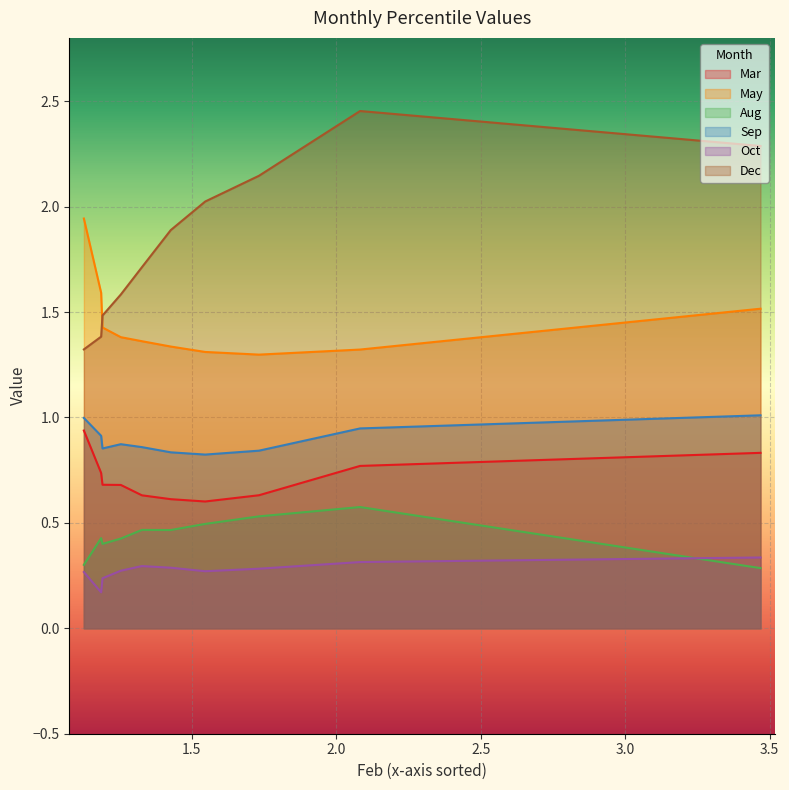

Reading right to left, extract all data points from this chart.

Mar: pct95=0.9	pct85=0.7	pct75=0.7	pct65=0.7	pct55=0.6	pct45=0.6	pct35=0.6	pct25=0.6	pct15=0.8	pct05=0.8
May: pct95=1.9	pct85=1.6	pct75=1.4	pct65=1.4	pct55=1.4	pct45=1.3	pct35=1.3	pct25=1.3	pct15=1.3	pct05=1.5
Aug: pct95=0.3	pct85=0.4	pct75=0.4	pct65=0.4	pct55=0.5	pct45=0.5	pct35=0.5	pct25=0.5	pct15=0.6	pct05=0.3
Sep: pct95=1.0	pct85=0.9	pct75=0.9	pct65=0.9	pct55=0.9	pct45=0.8	pct35=0.8	pct25=0.8	pct15=0.9	pct05=1.0
Oct: pct95=0.3	pct85=0.2	pct75=0.2	pct65=0.3	pct55=0.3	pct45=0.3	pct35=0.3	pct25=0.3	pct15=0.3	pct05=0.3
Dec: pct95=1.3	pct85=1.4	pct75=1.5	pct65=1.6	pct55=1.7	pct45=1.9	pct35=2.0	pct25=2.1	pct15=2.5	pct05=2.3